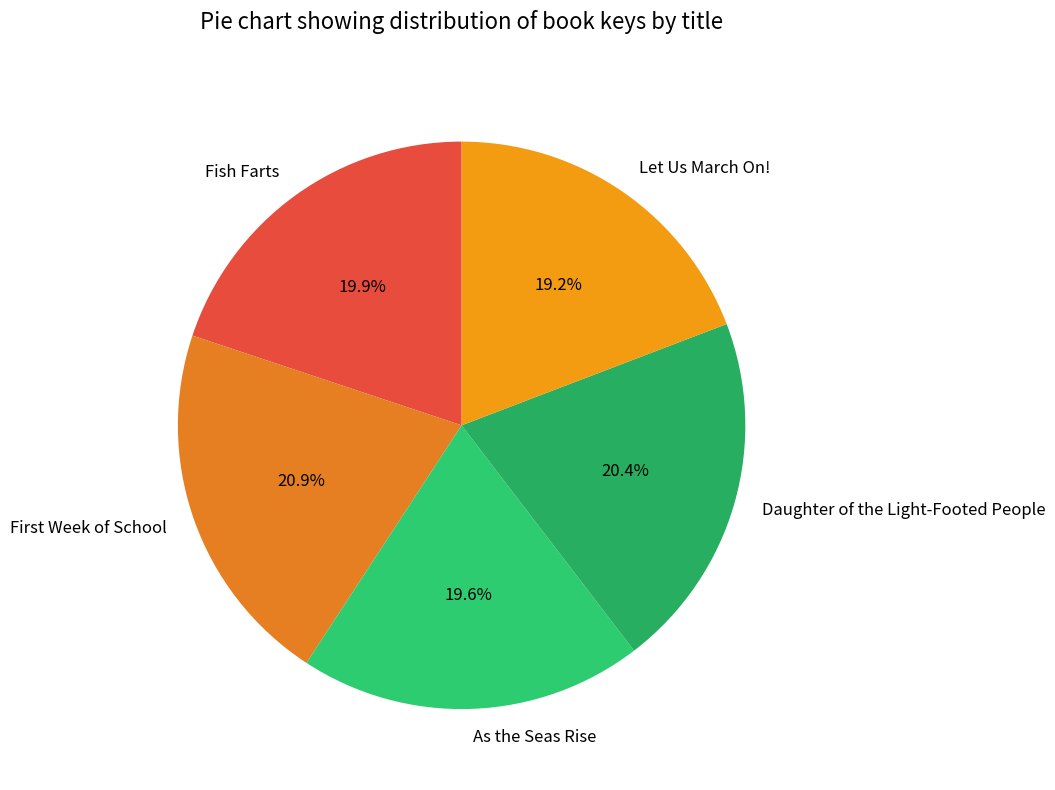

Is it true that Fish Farts is 20% of the pie?

True